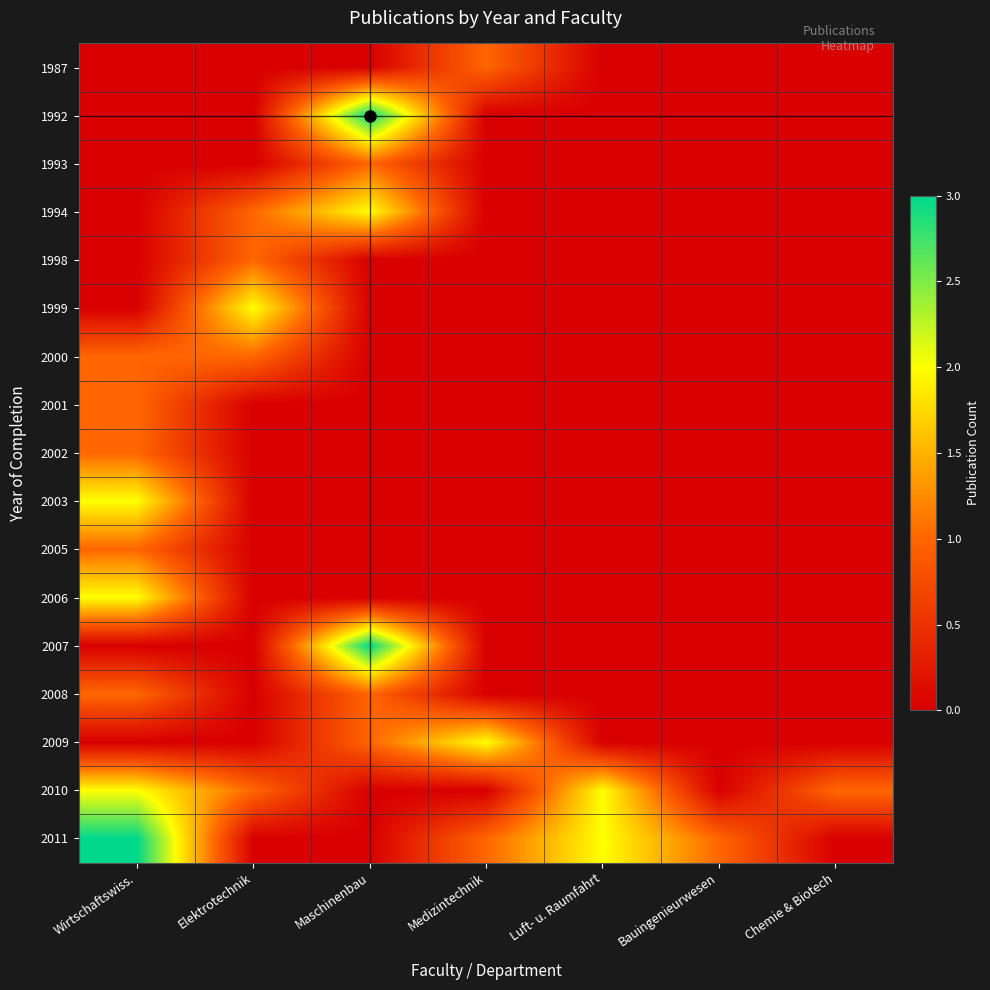

Reading left to right, extract all data points from this chart.

1987: Wirtschaftswiss.=0	Elektrotechnik=0	Maschinenbau=0	Medizintechnik=1	Luft- u. Raumfahrt=0	Bauingenieurwesen=0	Chemie & Biotech=0
1992: Wirtschaftswiss.=0	Elektrotechnik=0	Maschinenbau=3	Medizintechnik=0	Luft- u. Raumfahrt=0	Bauingenieurwesen=0	Chemie & Biotech=0
1993: Wirtschaftswiss.=0	Elektrotechnik=0	Maschinenbau=1	Medizintechnik=0	Luft- u. Raumfahrt=0	Bauingenieurwesen=0	Chemie & Biotech=0
1994: Wirtschaftswiss.=0	Elektrotechnik=1	Maschinenbau=2	Medizintechnik=0	Luft- u. Raumfahrt=0	Bauingenieurwesen=0	Chemie & Biotech=0
1998: Wirtschaftswiss.=0	Elektrotechnik=1	Maschinenbau=0	Medizintechnik=0	Luft- u. Raumfahrt=0	Bauingenieurwesen=0	Chemie & Biotech=0
1999: Wirtschaftswiss.=0	Elektrotechnik=2	Maschinenbau=0	Medizintechnik=0	Luft- u. Raumfahrt=0	Bauingenieurwesen=0	Chemie & Biotech=0
2000: Wirtschaftswiss.=1	Elektrotechnik=1	Maschinenbau=0	Medizintechnik=0	Luft- u. Raumfahrt=0	Bauingenieurwesen=0	Chemie & Biotech=0
2001: Wirtschaftswiss.=1	Elektrotechnik=0	Maschinenbau=0	Medizintechnik=0	Luft- u. Raumfahrt=0	Bauingenieurwesen=0	Chemie & Biotech=0
2002: Wirtschaftswiss.=1	Elektrotechnik=0	Maschinenbau=0	Medizintechnik=0	Luft- u. Raumfahrt=0	Bauingenieurwesen=0	Chemie & Biotech=0
2003: Wirtschaftswiss.=2	Elektrotechnik=0	Maschinenbau=0	Medizintechnik=0	Luft- u. Raumfahrt=0	Bauingenieurwesen=0	Chemie & Biotech=0
2005: Wirtschaftswiss.=1	Elektrotechnik=0	Maschinenbau=0	Medizintechnik=0	Luft- u. Raumfahrt=0	Bauingenieurwesen=0	Chemie & Biotech=0
2006: Wirtschaftswiss.=2	Elektrotechnik=0	Maschinenbau=0	Medizintechnik=0	Luft- u. Raumfahrt=0	Bauingenieurwesen=0	Chemie & Biotech=0
2007: Wirtschaftswiss.=0	Elektrotechnik=0	Maschinenbau=3	Medizintechnik=0	Luft- u. Raumfahrt=0	Bauingenieurwesen=0	Chemie & Biotech=0
2008: Wirtschaftswiss.=1	Elektrotechnik=0	Maschinenbau=1	Medizintechnik=0	Luft- u. Raumfahrt=0	Bauingenieurwesen=0	Chemie & Biotech=0
2009: Wirtschaftswiss.=0	Elektrotechnik=0	Maschinenbau=1	Medizintechnik=2	Luft- u. Raumfahrt=0	Bauingenieurwesen=0	Chemie & Biotech=0
2010: Wirtschaftswiss.=2	Elektrotechnik=1	Maschinenbau=0	Medizintechnik=0	Luft- u. Raumfahrt=2	Bauingenieurwesen=0	Chemie & Biotech=1
2011: Wirtschaftswiss.=3	Elektrotechnik=0	Maschinenbau=0	Medizintechnik=1	Luft- u. Raumfahrt=2	Bauingenieurwesen=1	Chemie & Biotech=0